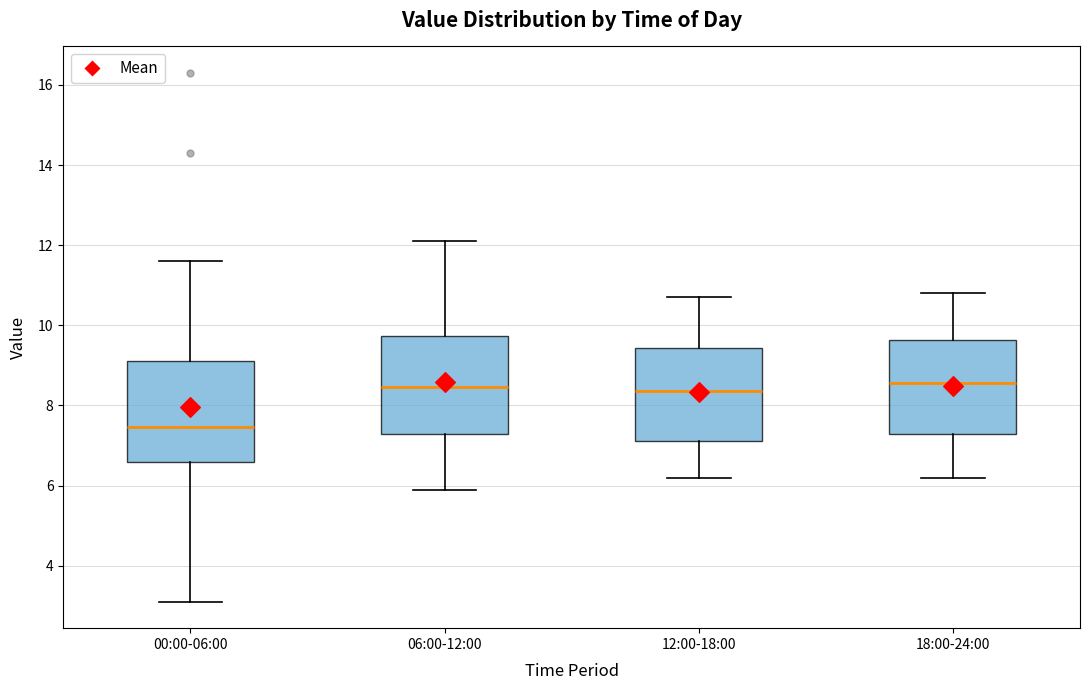

Where does the lower whisker of the box for 06:00-12:00 end on the y-axis? The values are not printed on the chart, so give them approximately, as read against the axis.

6.0